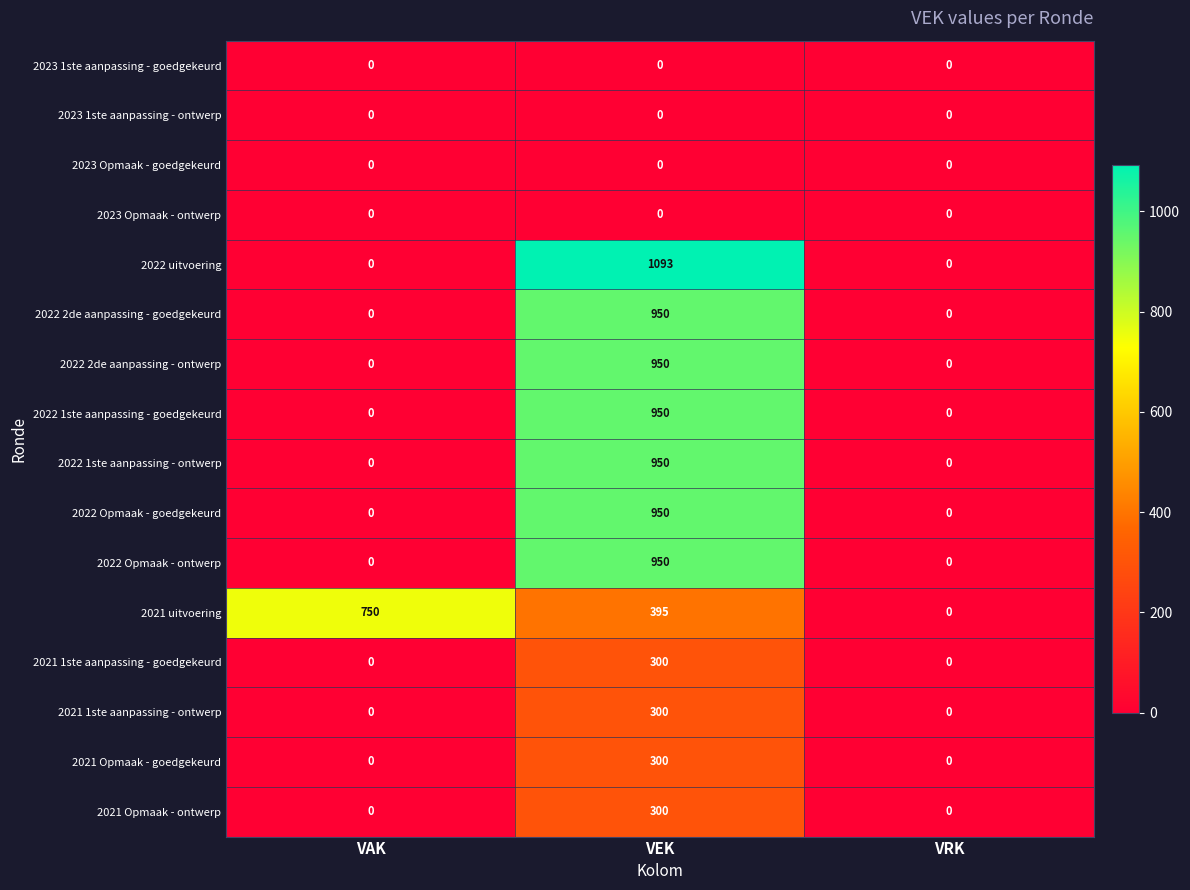

At which category is the sum across all series the highest?

VEK